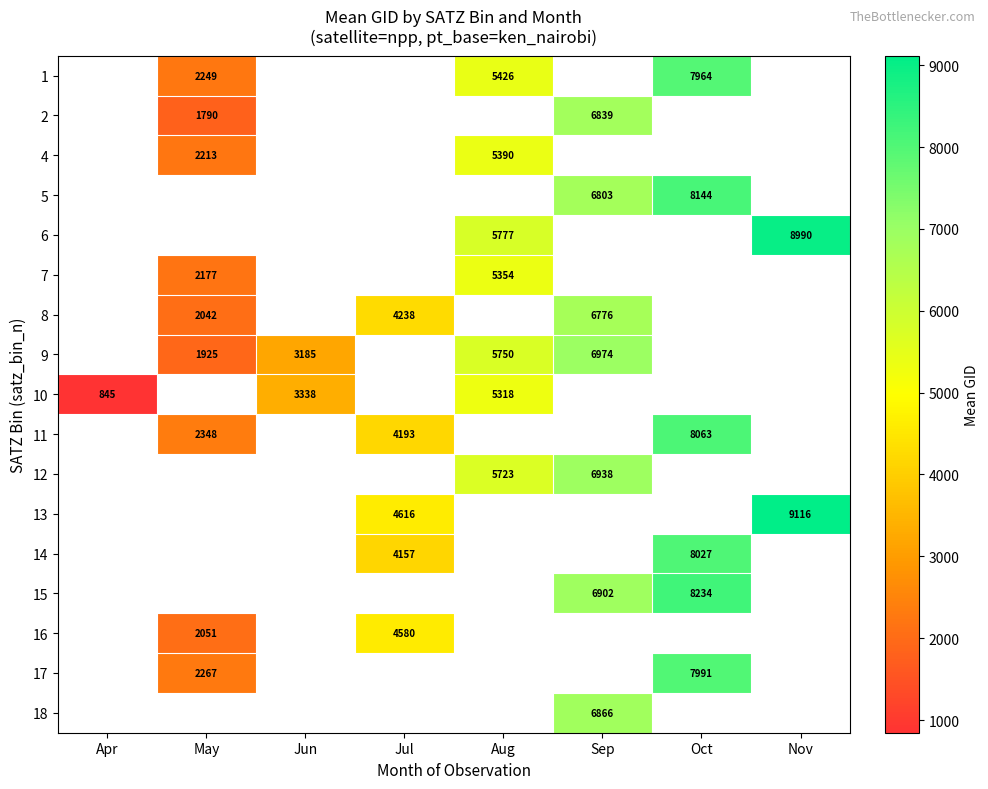

The 1 series shows 7964 at Oct. True or false?

True